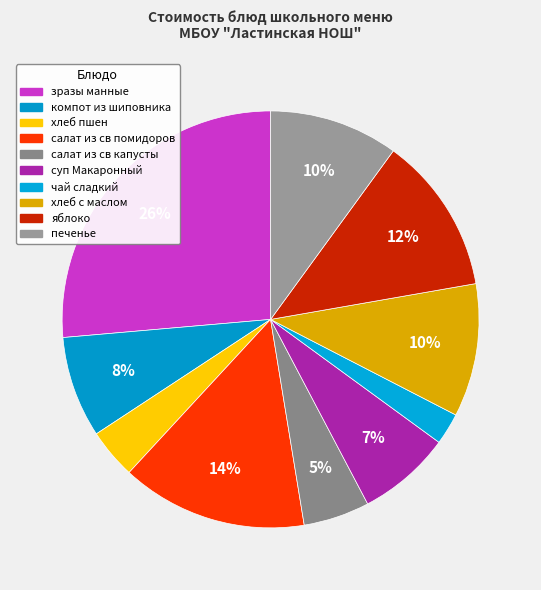

Does печенье represent more than half of the total?

No